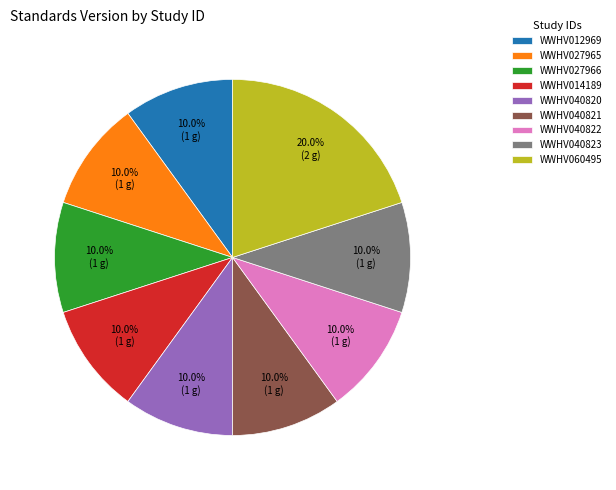

The WWHV027966 slice represents 10% of the pie. True or false?

True